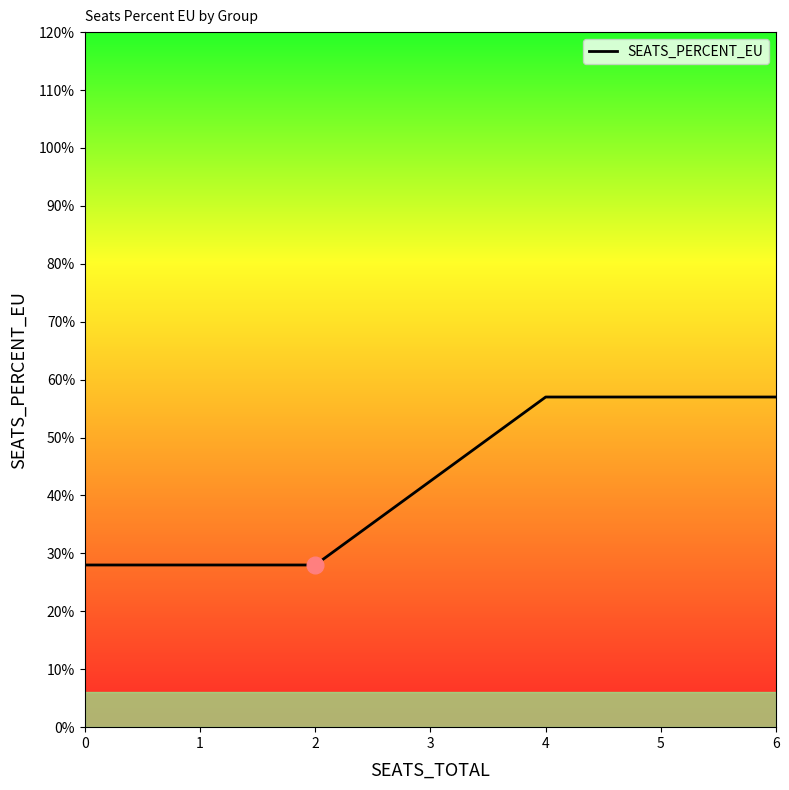

What is the difference between the maximum and minimum values?

0.3